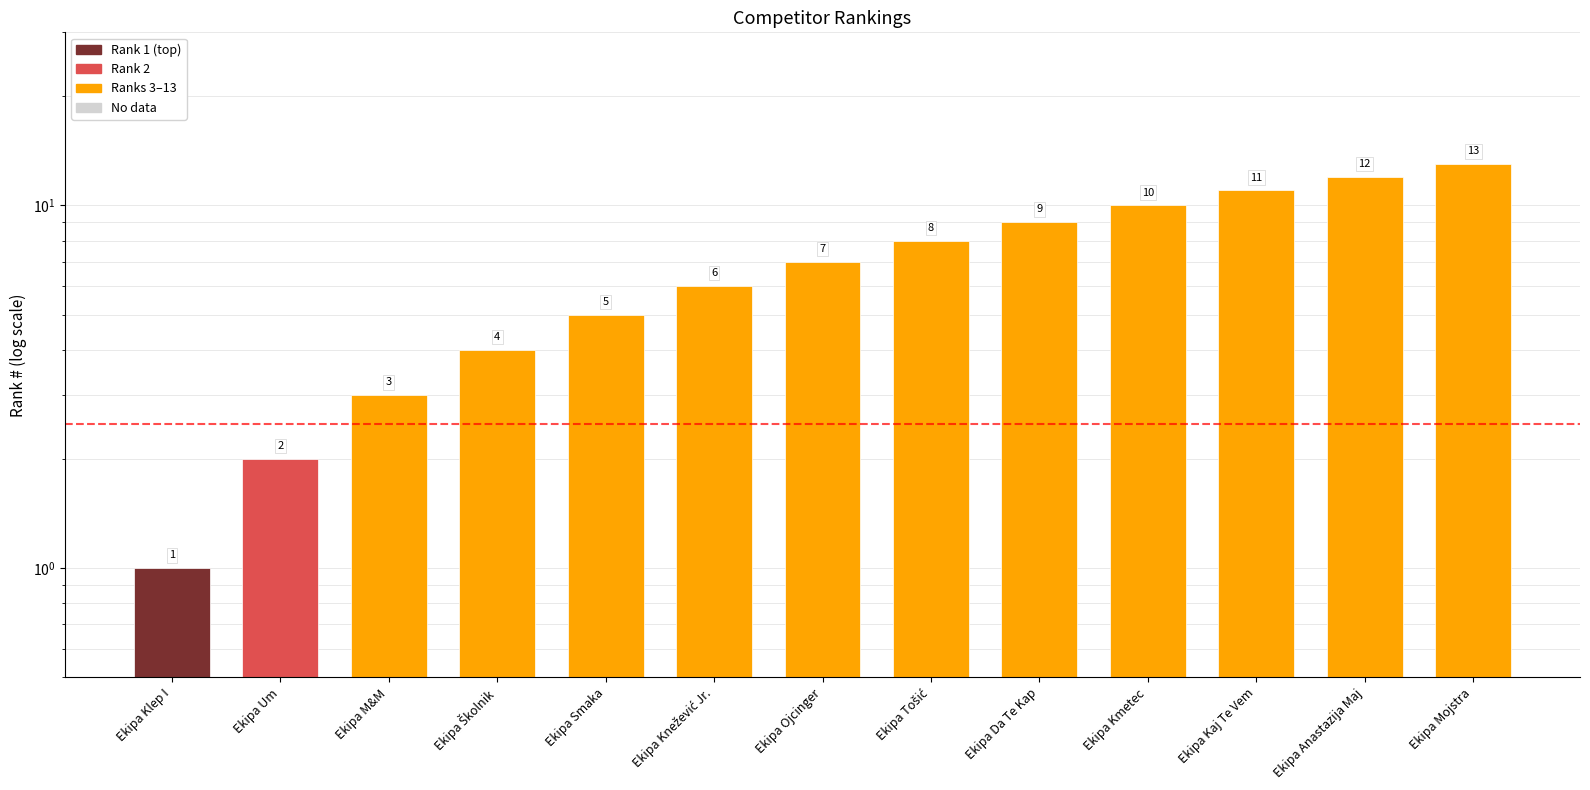

What is the label of the 8th bar from the left?

Ekipa Tošić